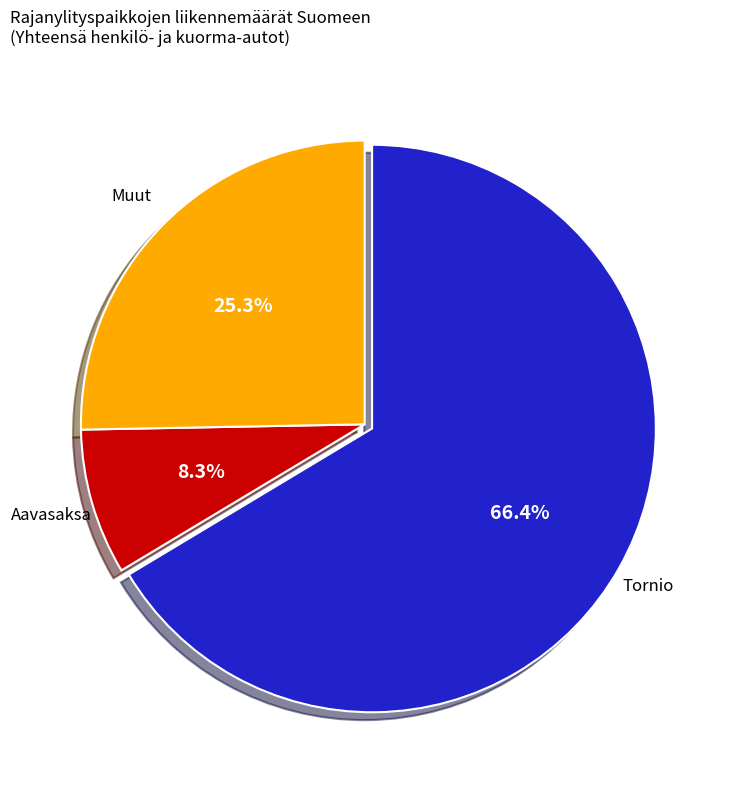

How many slices are in this pie chart?

3